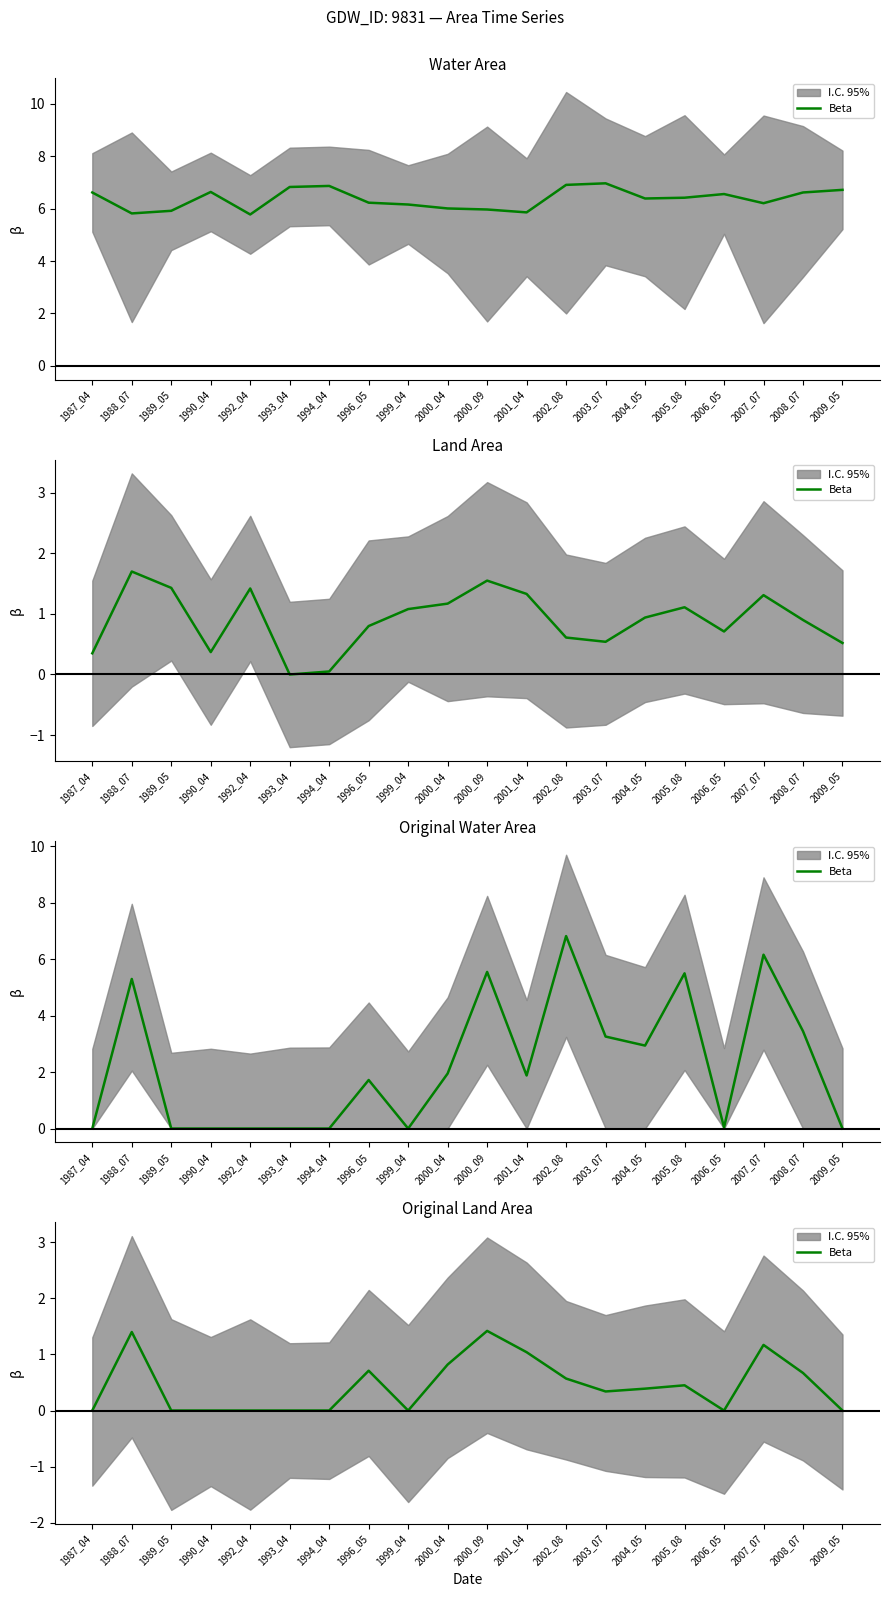

What is the difference between the values at 2004_05 and 2008_07?

0.3